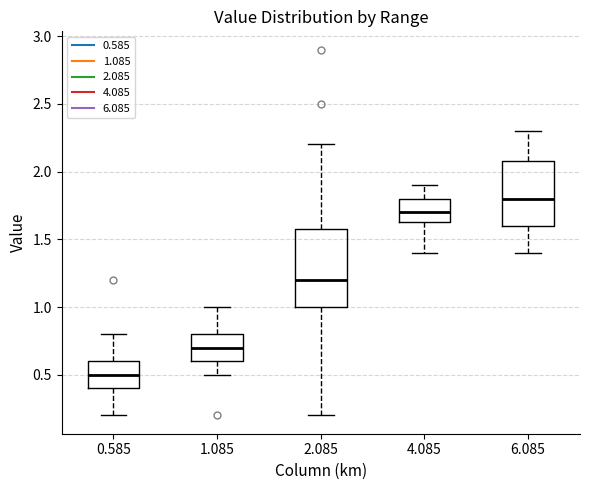

Reading left to right, read every box against the y-axis: the position of its median line, the range the box covers, and the ends of its whiskers. The values are not printed on the chart, so give them approximately, as read against the axis.

0.585: median 0.50, box 0.40 to 0.60, whiskers 0.20 to 0.80
1.085: median 0.70, box 0.60 to 0.80, whiskers 0.50 to 1.00
2.085: median 1.20, box 1.00 to 1.60, whiskers 0.20 to 2.20
4.085: median 1.70, box 1.65 to 1.80, whiskers 1.40 to 1.90
6.085: median 1.80, box 1.60 to 2.10, whiskers 1.40 to 2.30